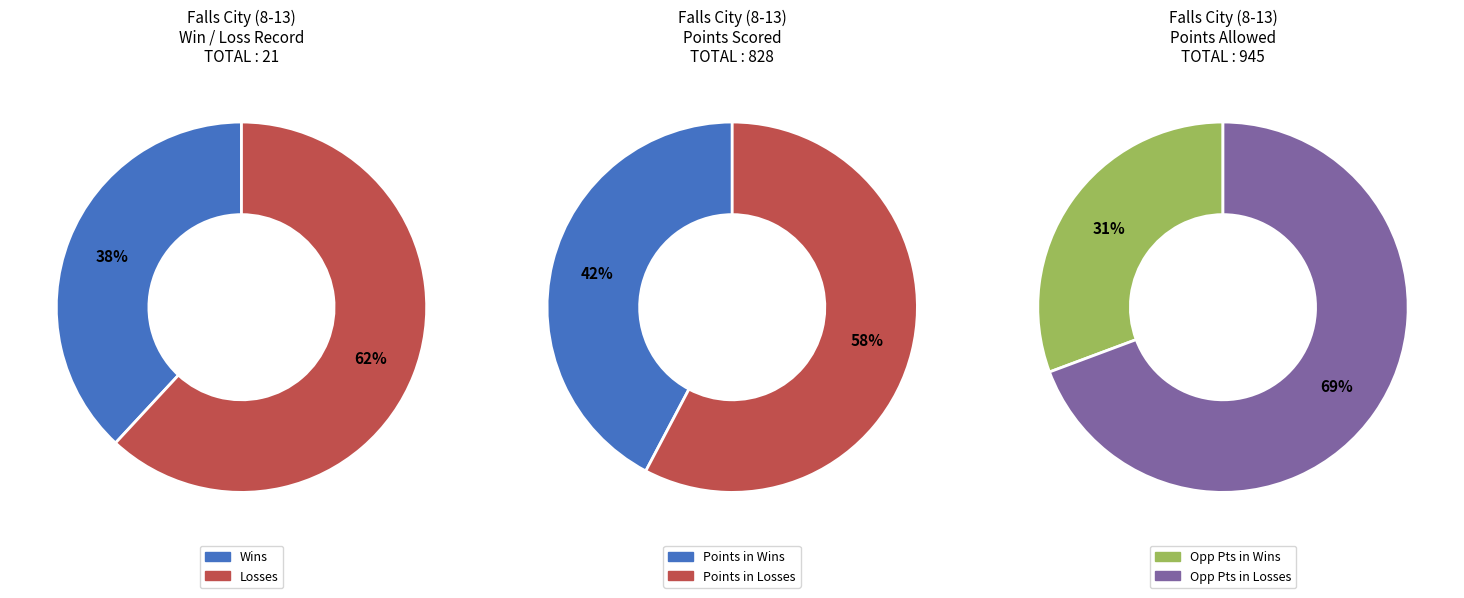

Does any single category account for the majority?

Yes